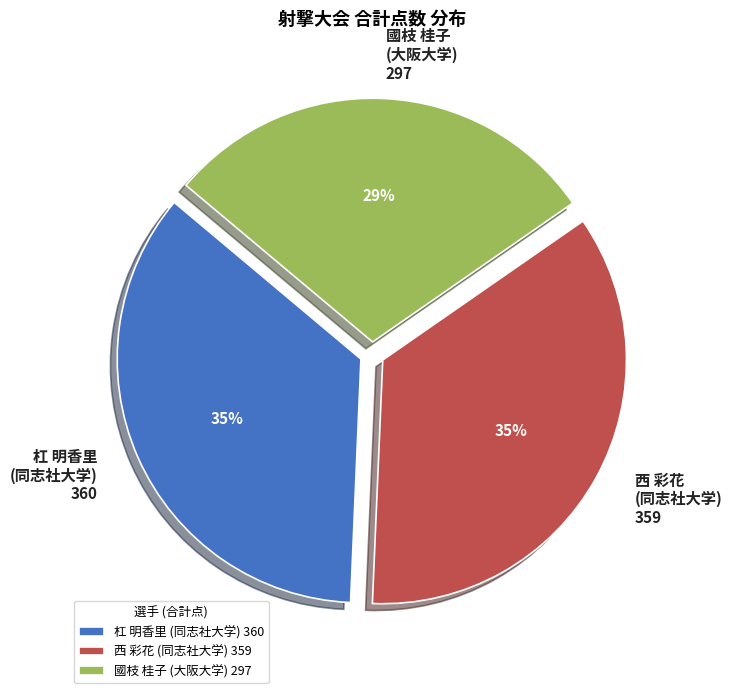

Is the sum of 國枝 桂子 (大阪大学) 297 and 西 彩花 (同志社大学) 359 greater than half?

Yes